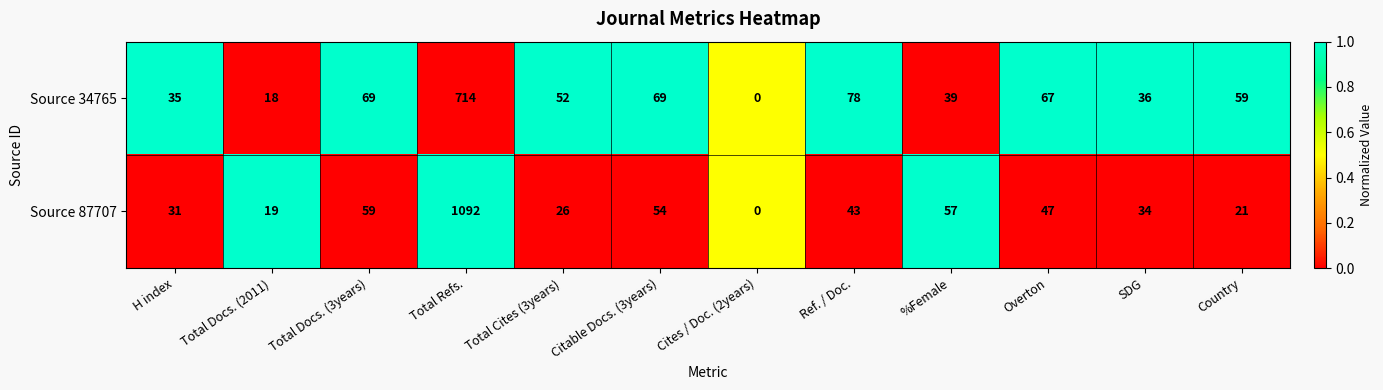

Reading left to right, extract all data points from this chart.

Source 34765: H index=35	Total Docs. (2011)=18	Total Docs. (3years)=69	Total Refs.=714	Total Cites (3years)=52	Citable Docs. (3years)=69	Cites / Doc. (2years)=0	Ref. / Doc.=78	%Female=39	Overton=67	SDG=36	Country=59
Source 87707: H index=31	Total Docs. (2011)=19	Total Docs. (3years)=59	Total Refs.=1092	Total Cites (3years)=26	Citable Docs. (3years)=54	Cites / Doc. (2years)=0	Ref. / Doc.=43	%Female=57	Overton=47	SDG=34	Country=21